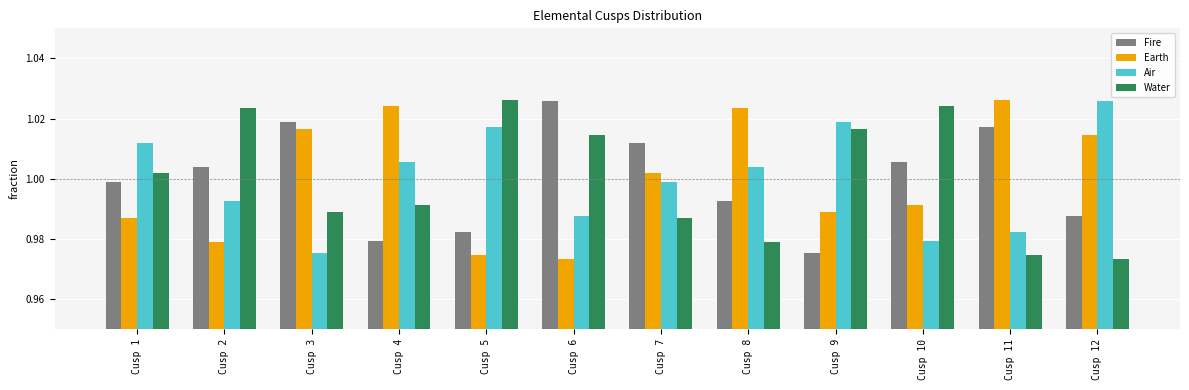

Which series changed the most between Cusp 5 and Cusp 10?

Air